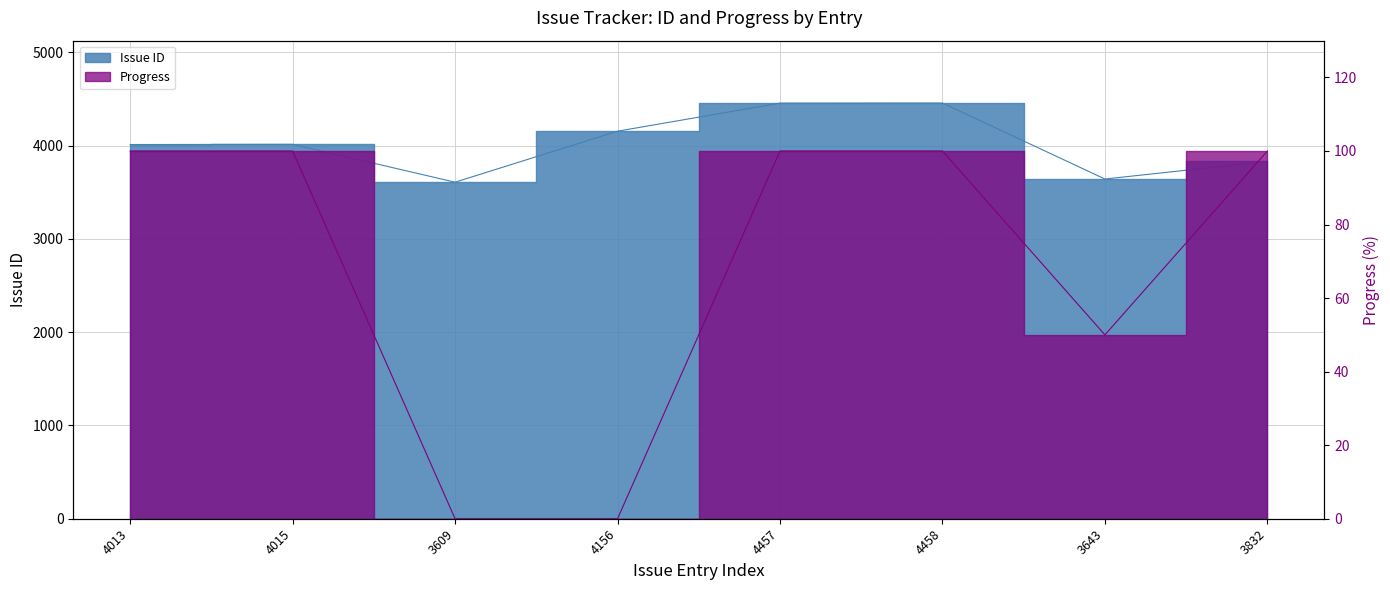

How many interior local peaks does the Issue ID series have?

2